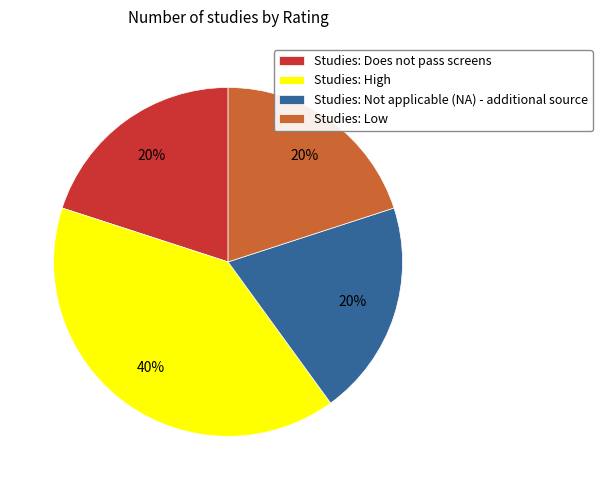

Does any single category account for the majority?

No